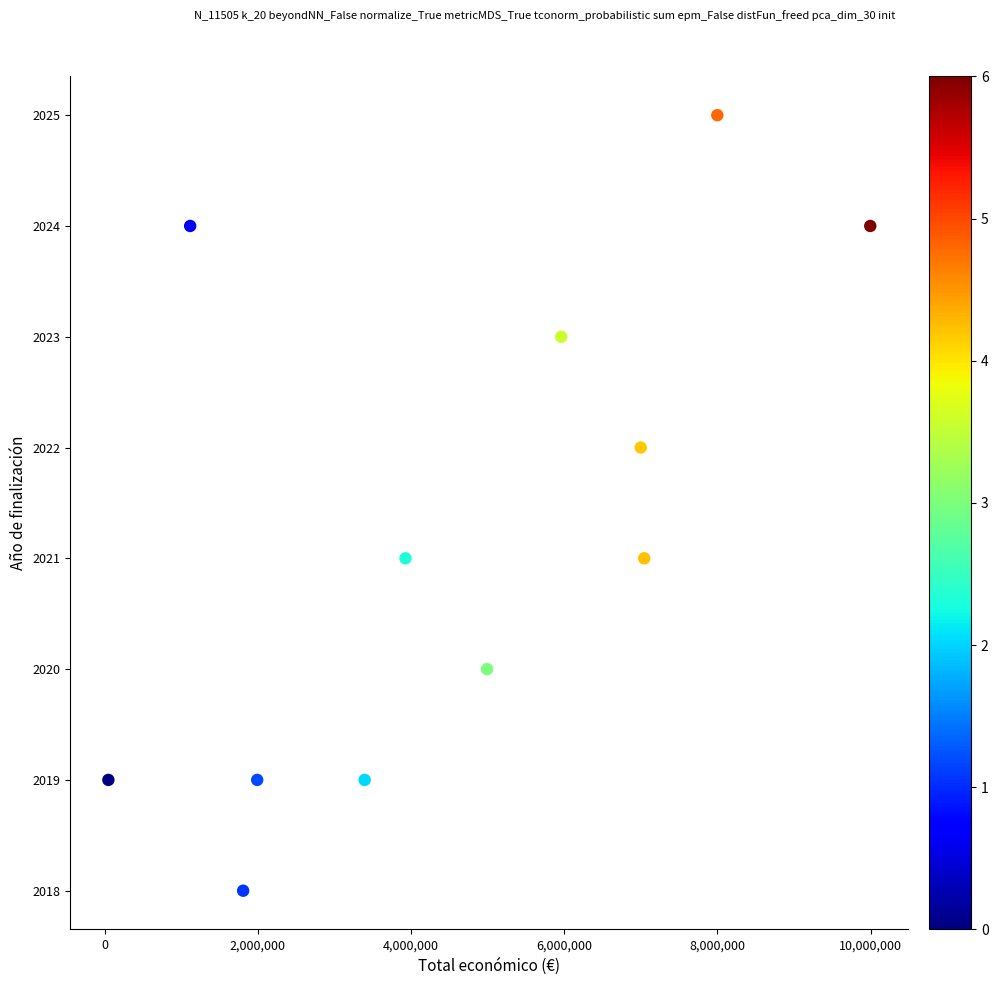

What is the average X value?

4607674